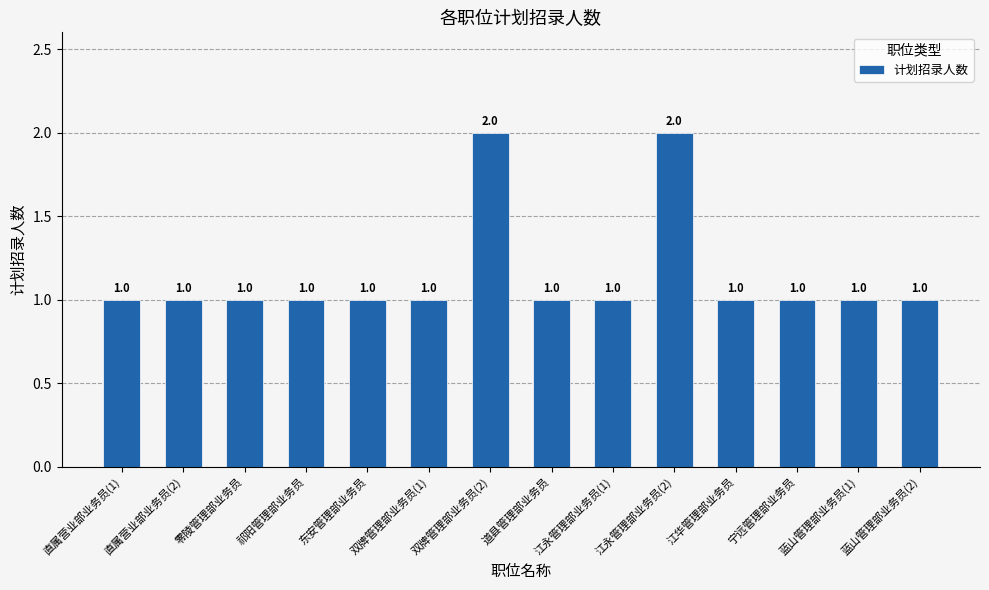

What position from the right is 江永管理部业务员(2)?

5